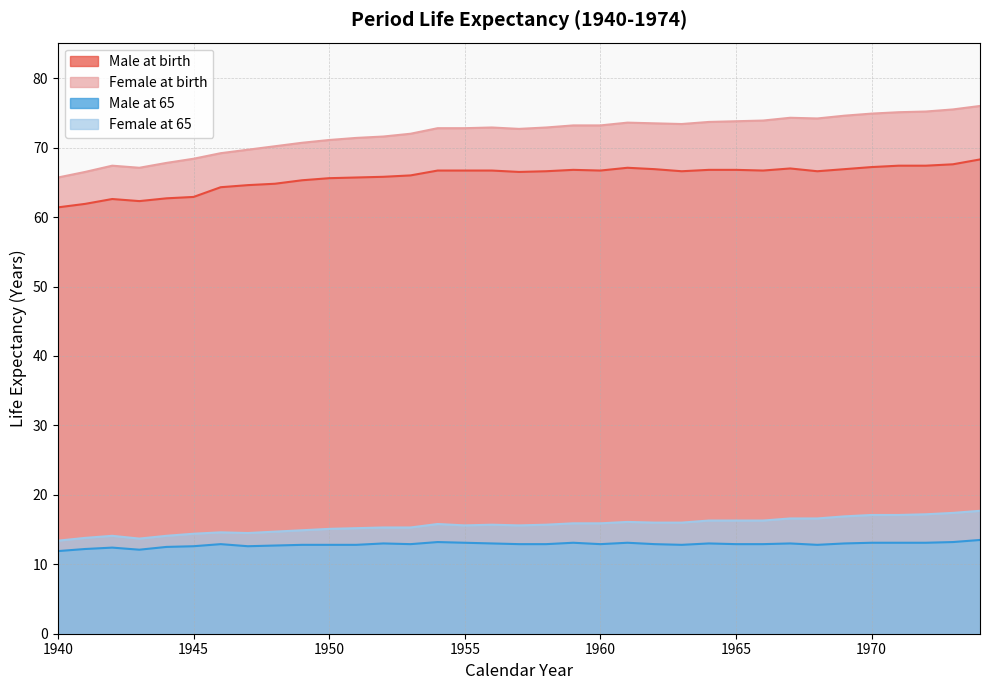

In Male at 65, how many points are higher than both neighbors (excluding endpoints)?

8